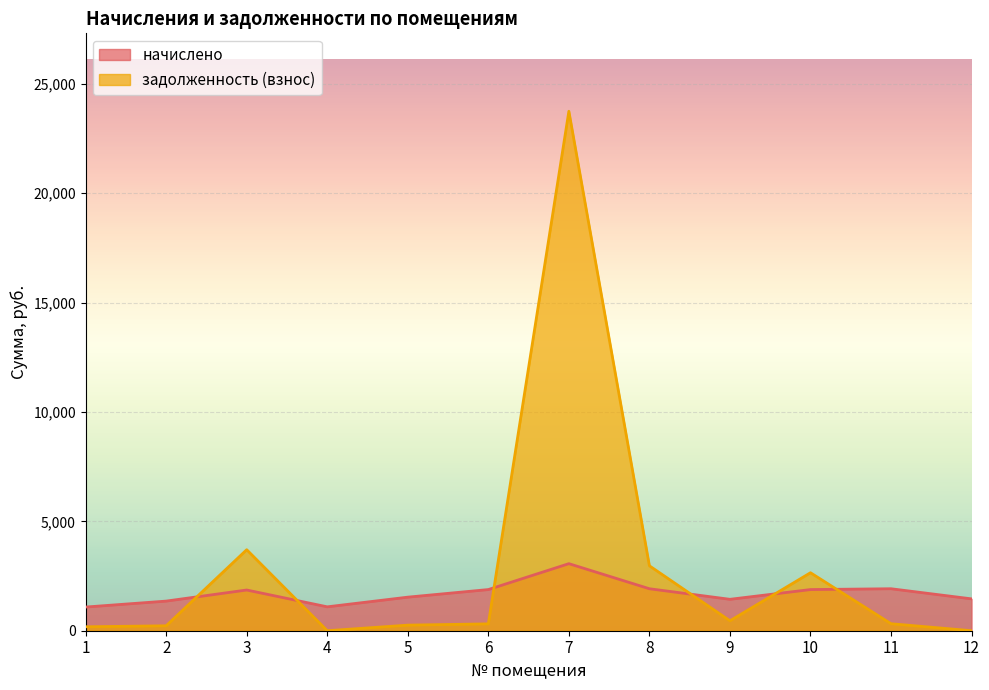

Does the chart display data point markers on the line(s)?

No